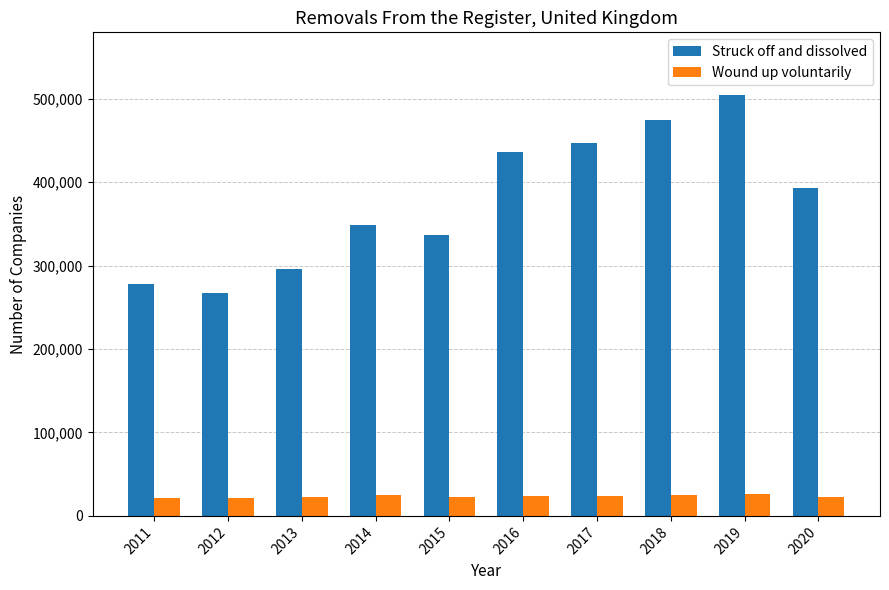

How many bars are there in total?

20